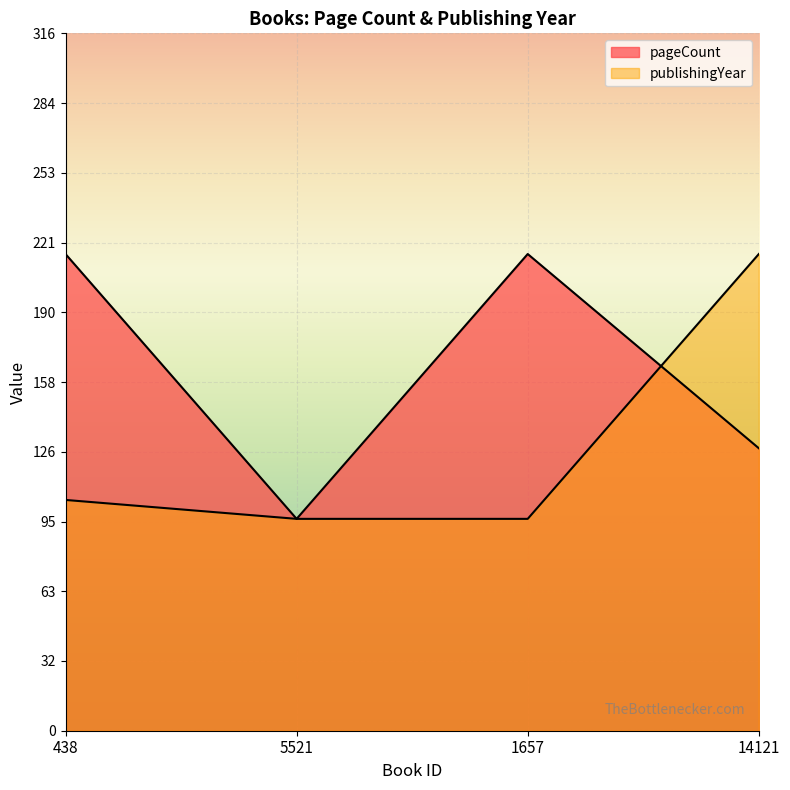

True or false: publishingYear and pageCount cross at least once.

True